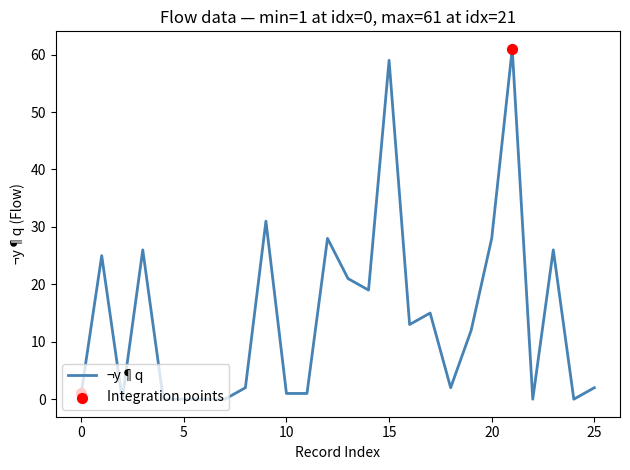

What is the difference between the maximum and minimum values?

61